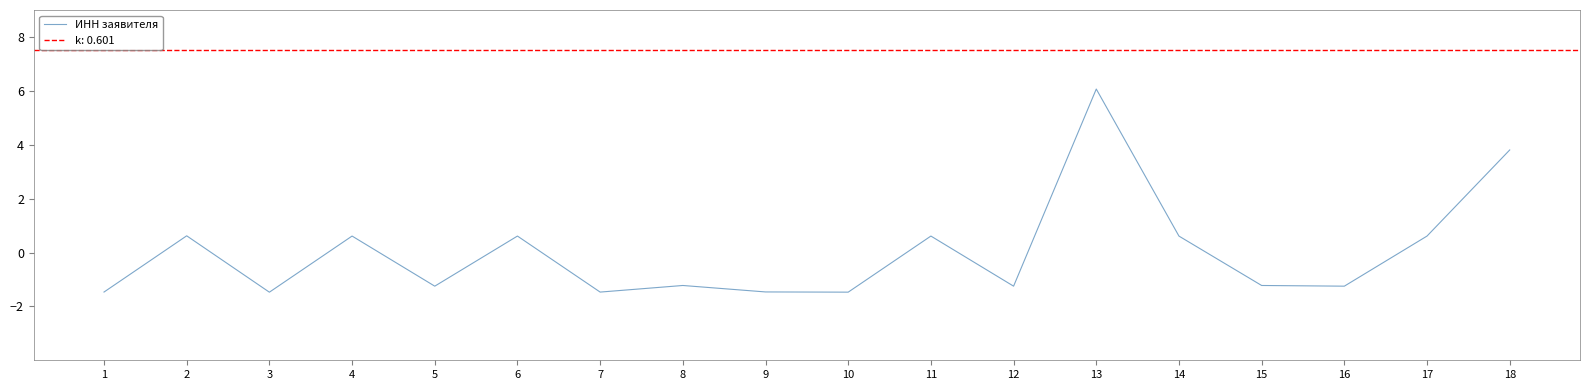

How many positive values are there?

8